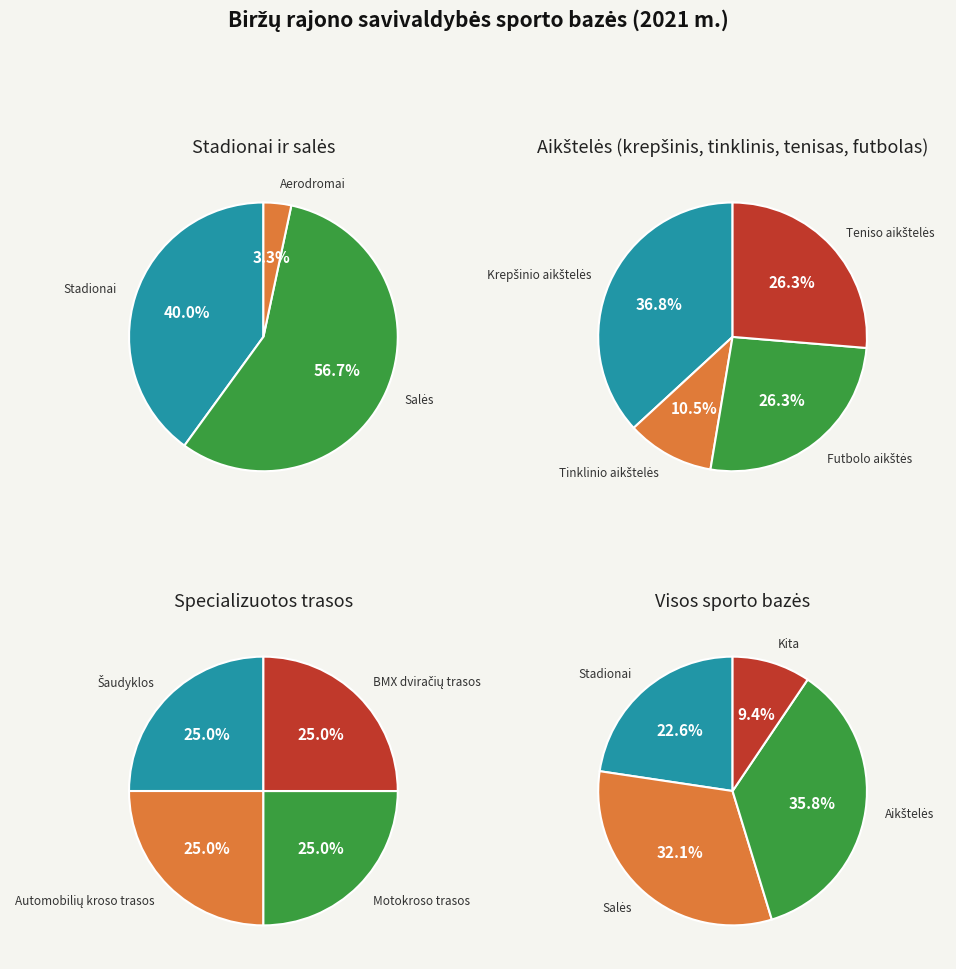

Which has a higher value, Futbolo aikštės or Šaudyklos?

Futbolo aikštės